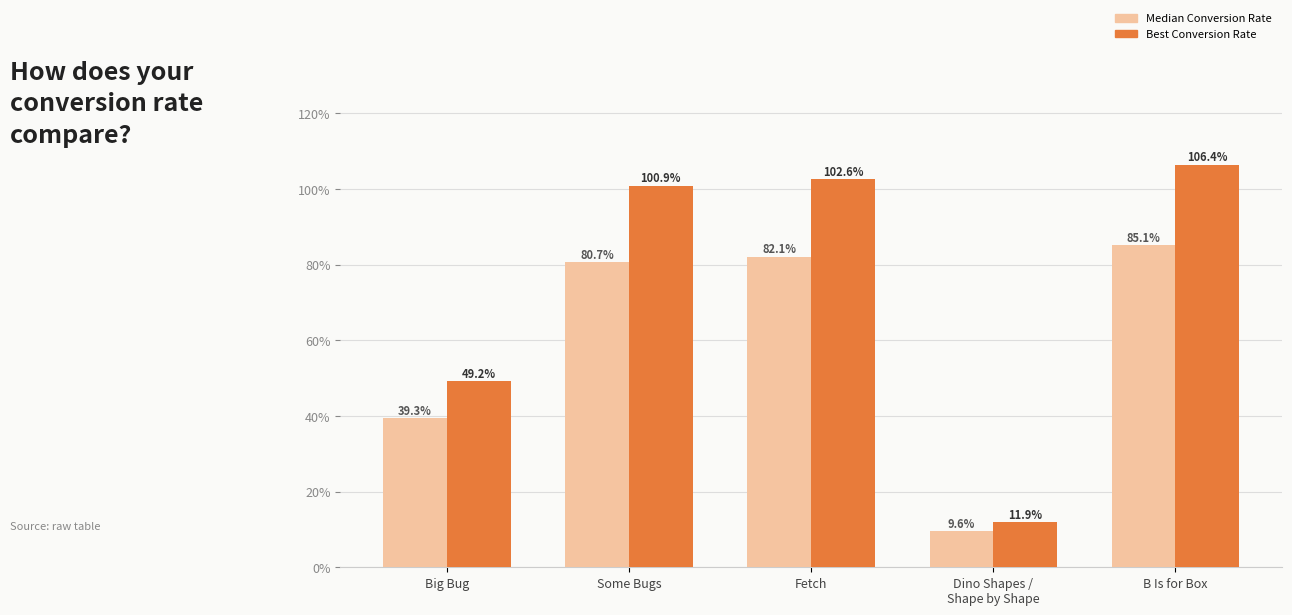

Rank the series by their maximum value, from highest to lowest.

Best Conversion Rate, Median Conversion Rate